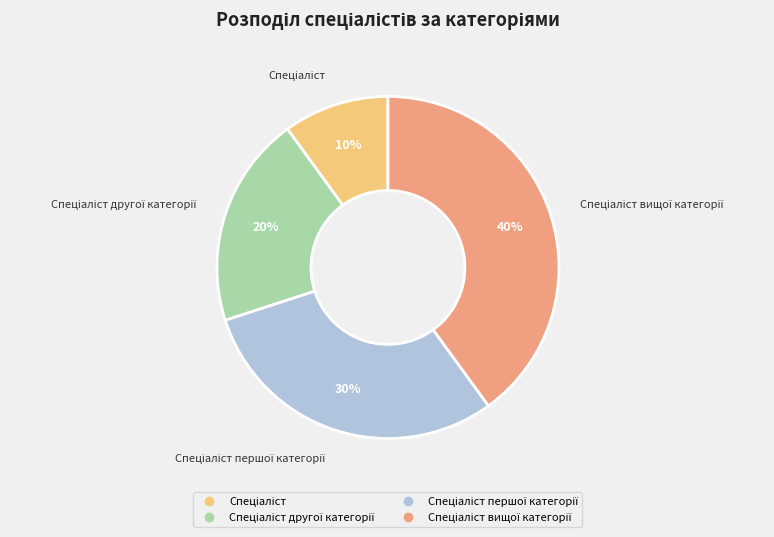

To the nearest percent, what is the difference between the largest and smallest slice percentages?

30%